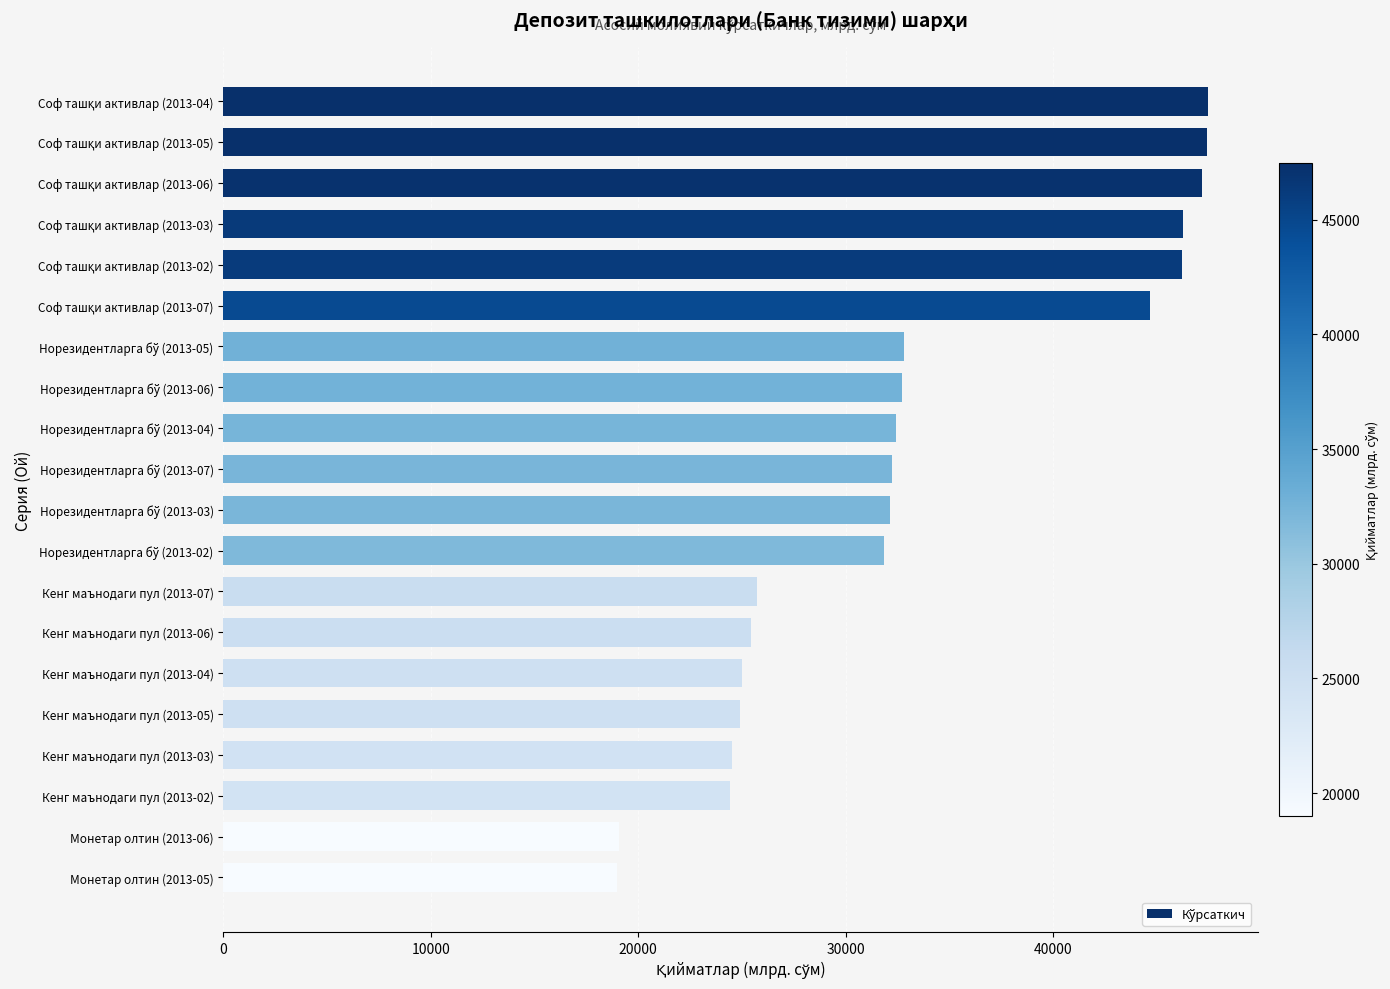

How many values are below 32252?

10